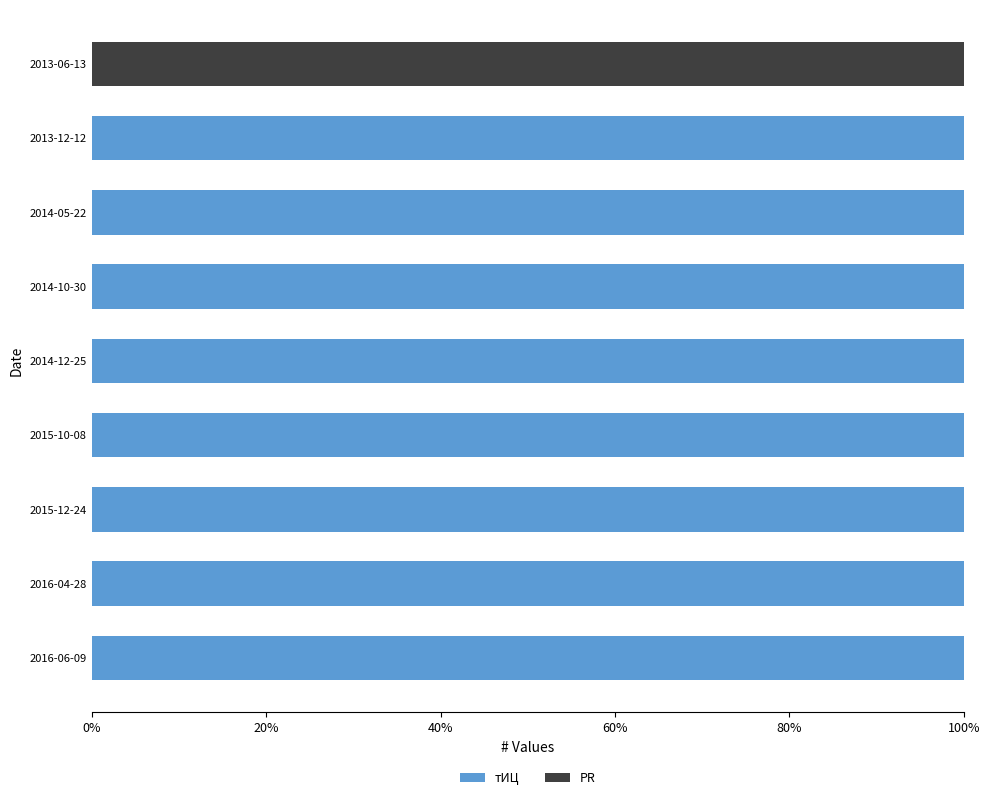

What are all the series names shown in the legend?

тИЦ, PR